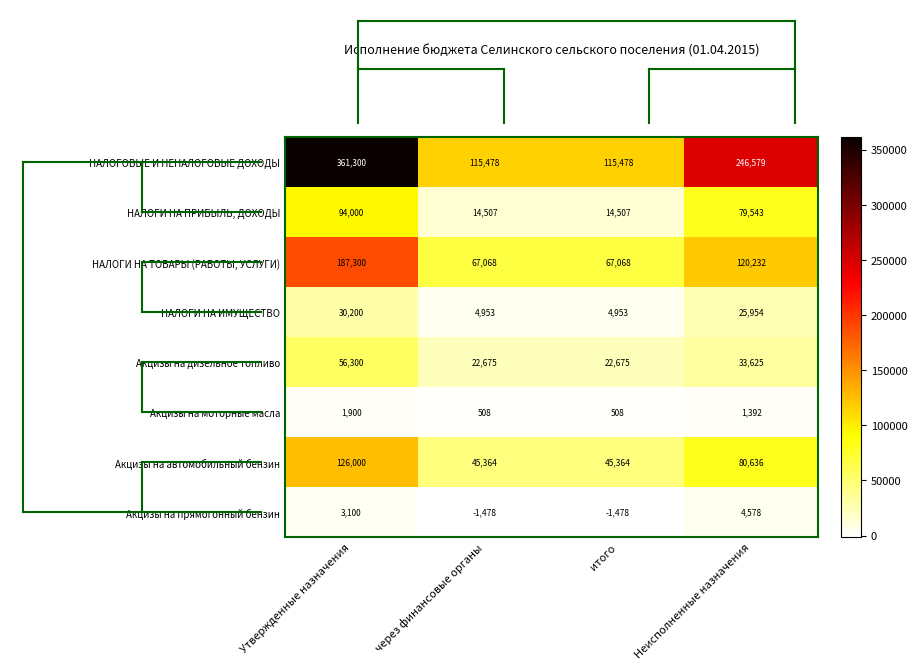

Rank the categories by НАЛОГИ НА ТОВАРЫ (РАБОТЫ, УСЛУГИ) value from lowest to highest.

через финансовые органы, итого, Неисполненные назначения, Утвержденные назначения